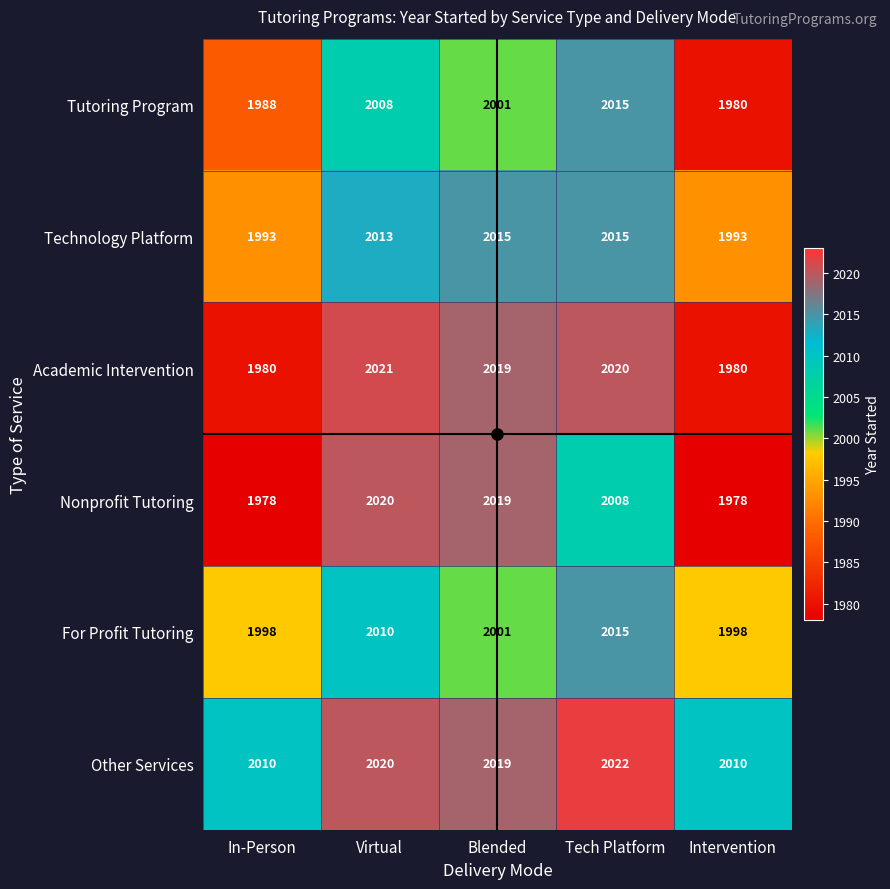

True or false: Nonprofit Tutoring has a value of 2020 at Virtual.

True